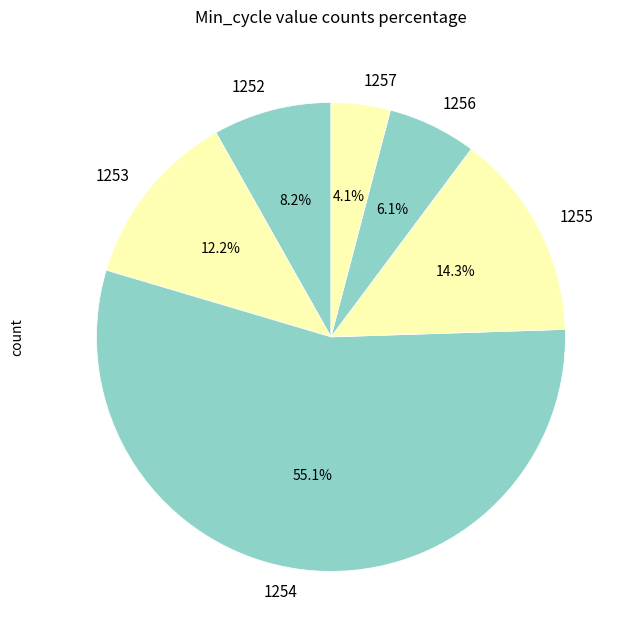

Rank the categories by value from highest to lowest.

1254, 1255, 1253, 1252, 1256, 1257